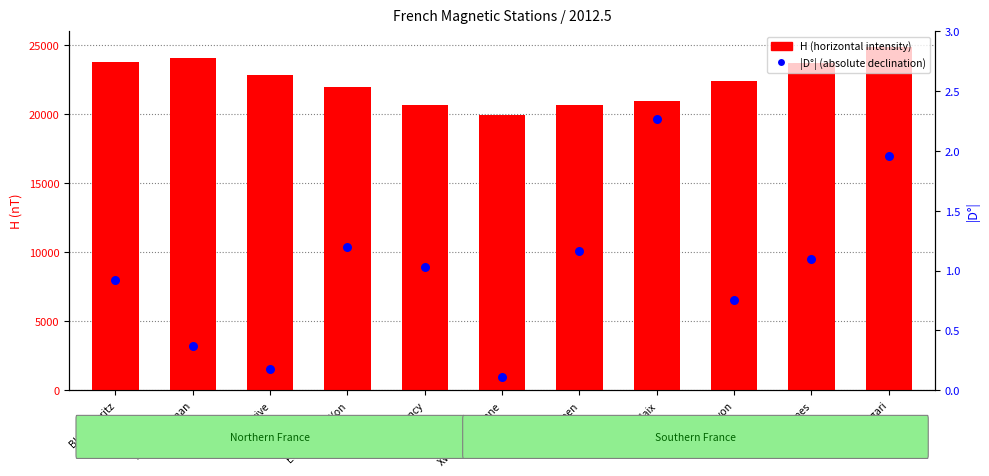

Which series reaches the maximum Y coordinate?

H (horizontal intensity)